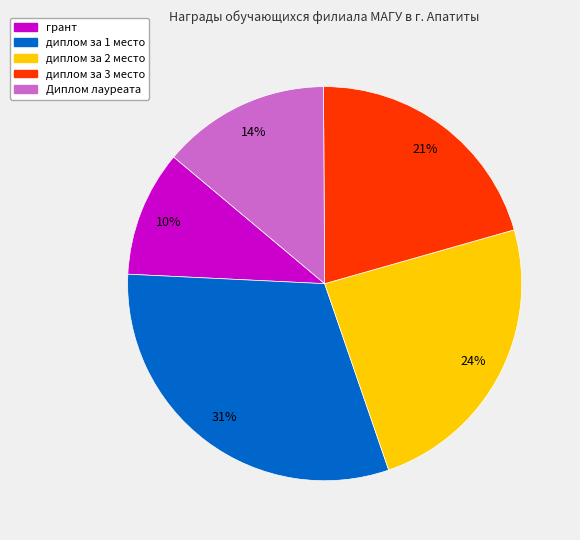

Which has a higher value, грант or Диплом лауреата?

Диплом лауреата